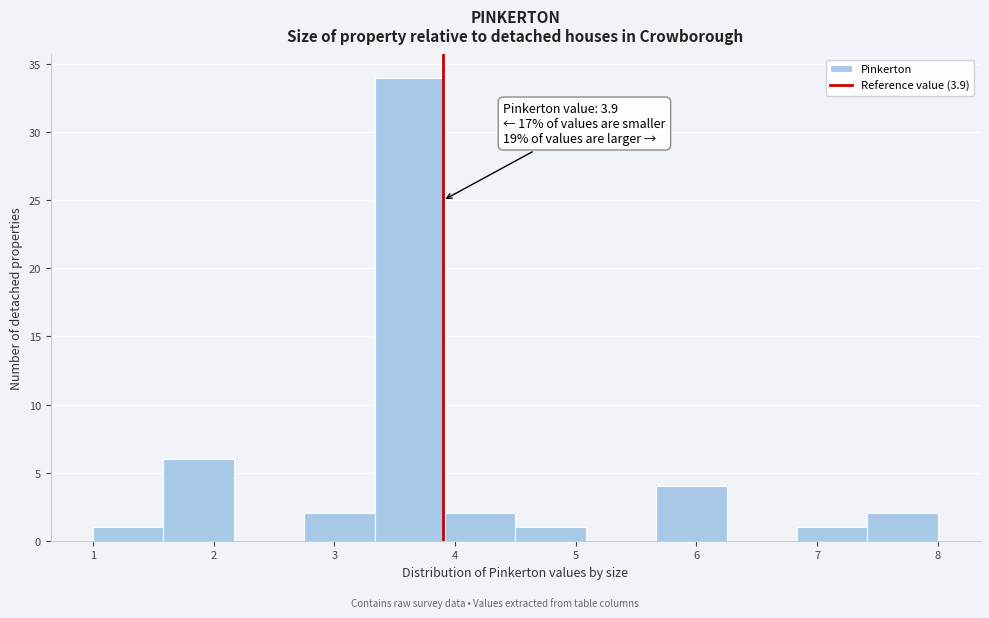

Which range on the x-axis has the tallest bar?

3.3 to 3.9